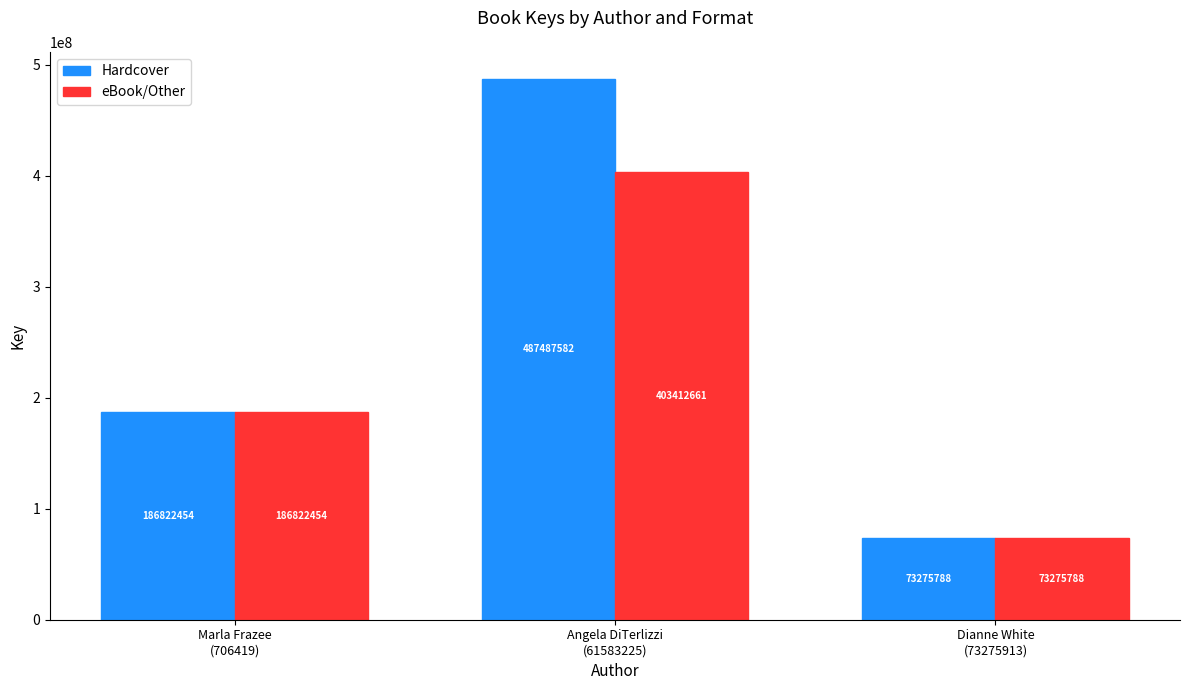

What is the sum of the Hardcover values at Marla Frazee
(706419) and Dianne White
(73275913)?

260098242